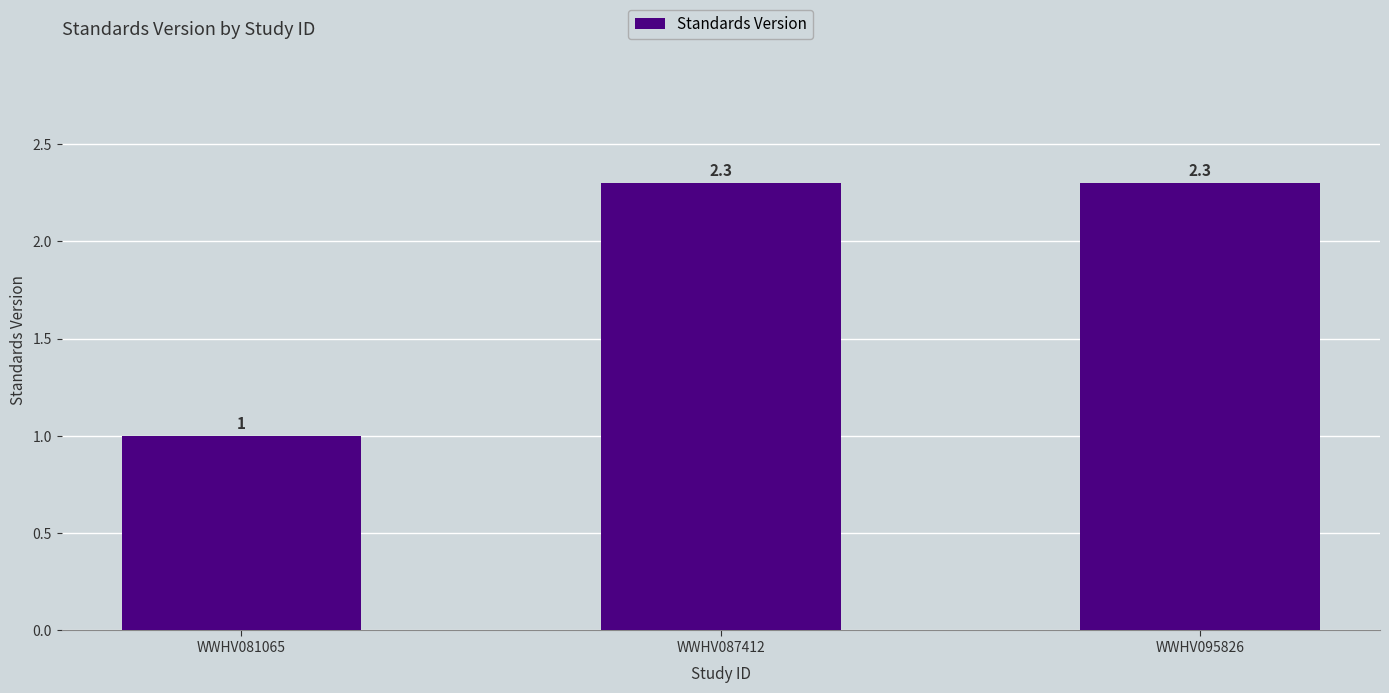

The chart shows a value of 2.3 at WWHV087412. True or false?

True